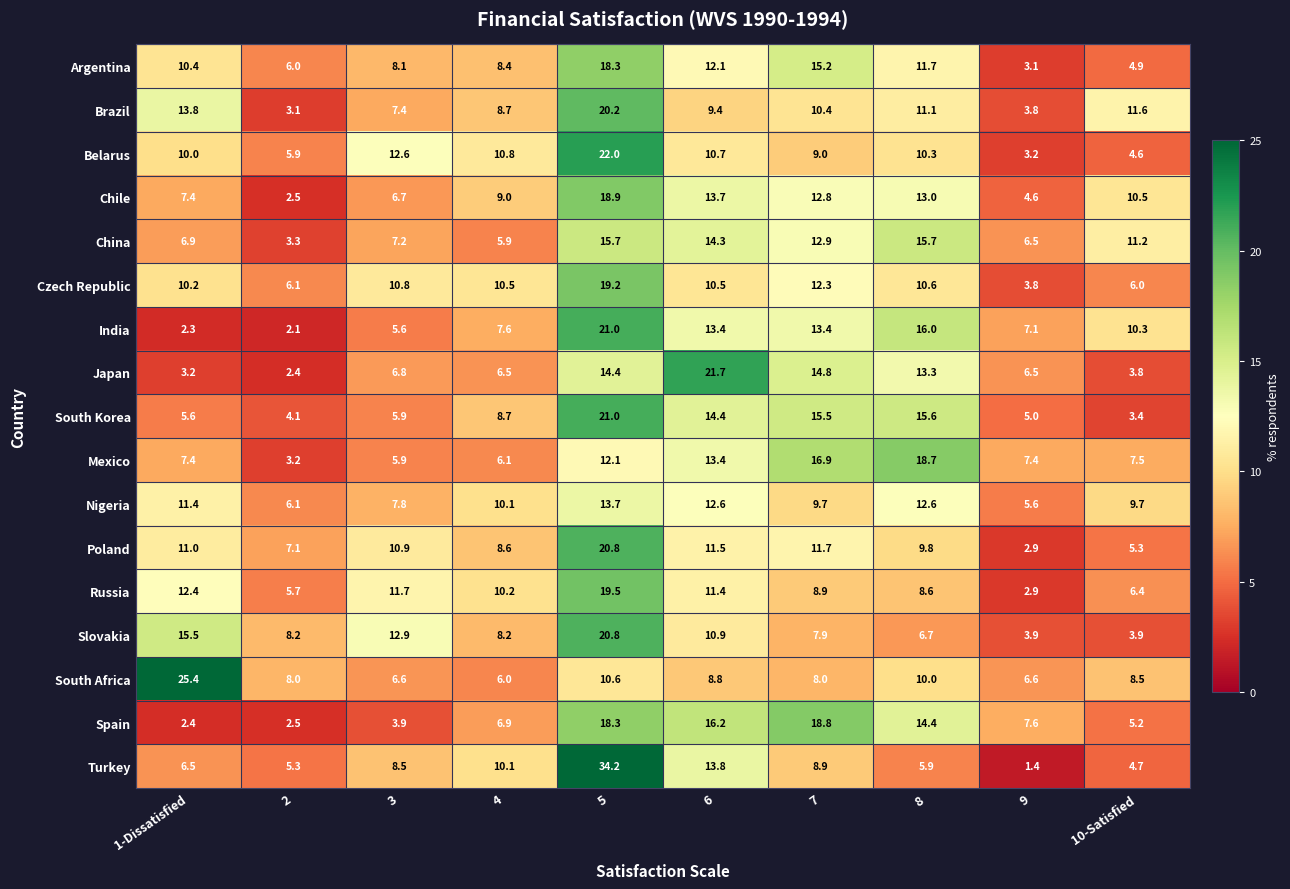

What is the sum of all Turkey values?

99.3